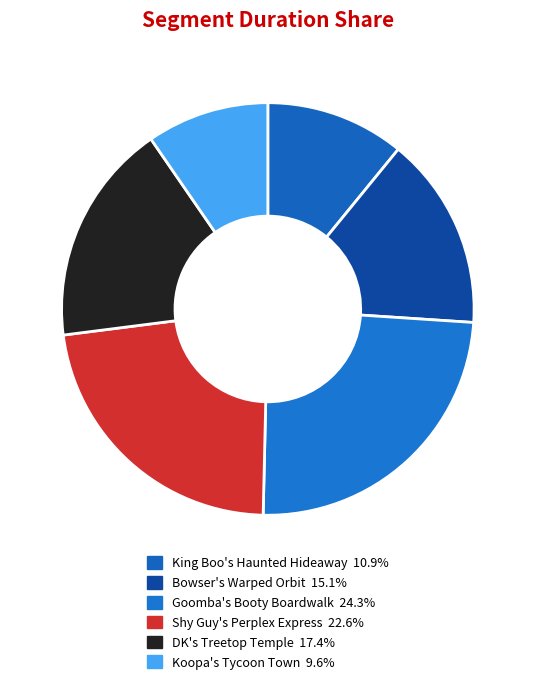

Rank the categories by value from lowest to highest.

Koopa's Tycoon Town, King Boo's Haunted Hideaway, Bowser's Warped Orbit, DK's Treetop Temple, Shy Guy's Perplex Express, Goomba's Booty Boardwalk